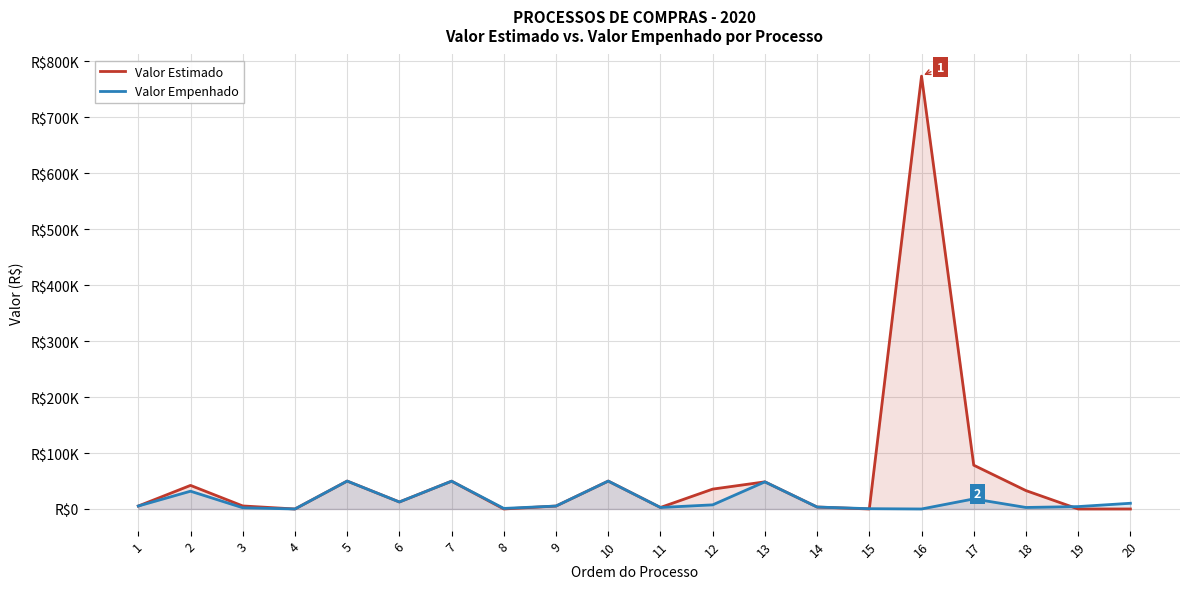

The Valor Estimado series shows 48500.0 at 13. True or false?

True